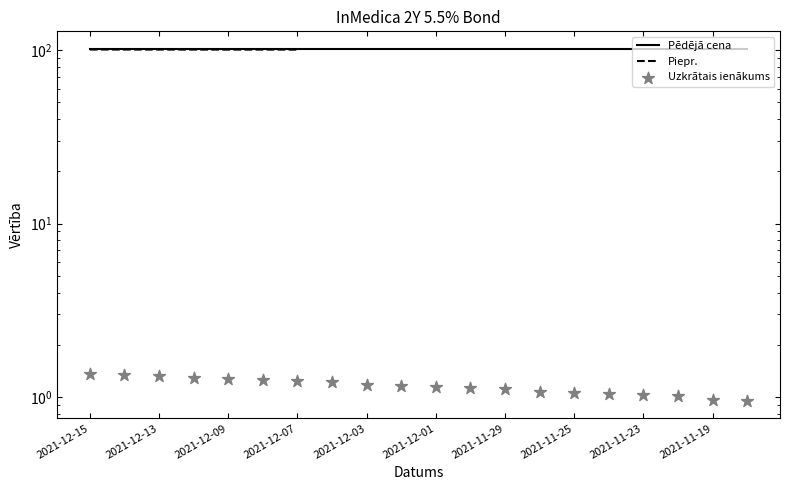

Which series has the widest spread of Y values?

Uzkrātais ienākums